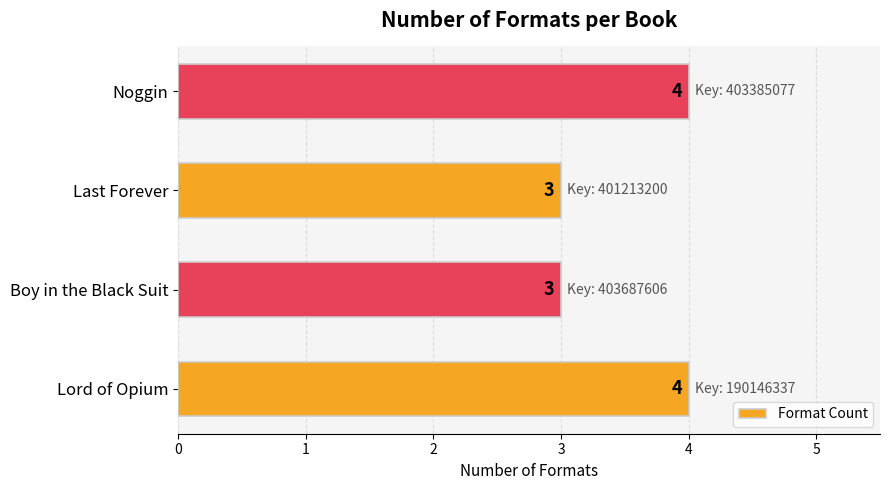

What is the smallest value displayed?

3